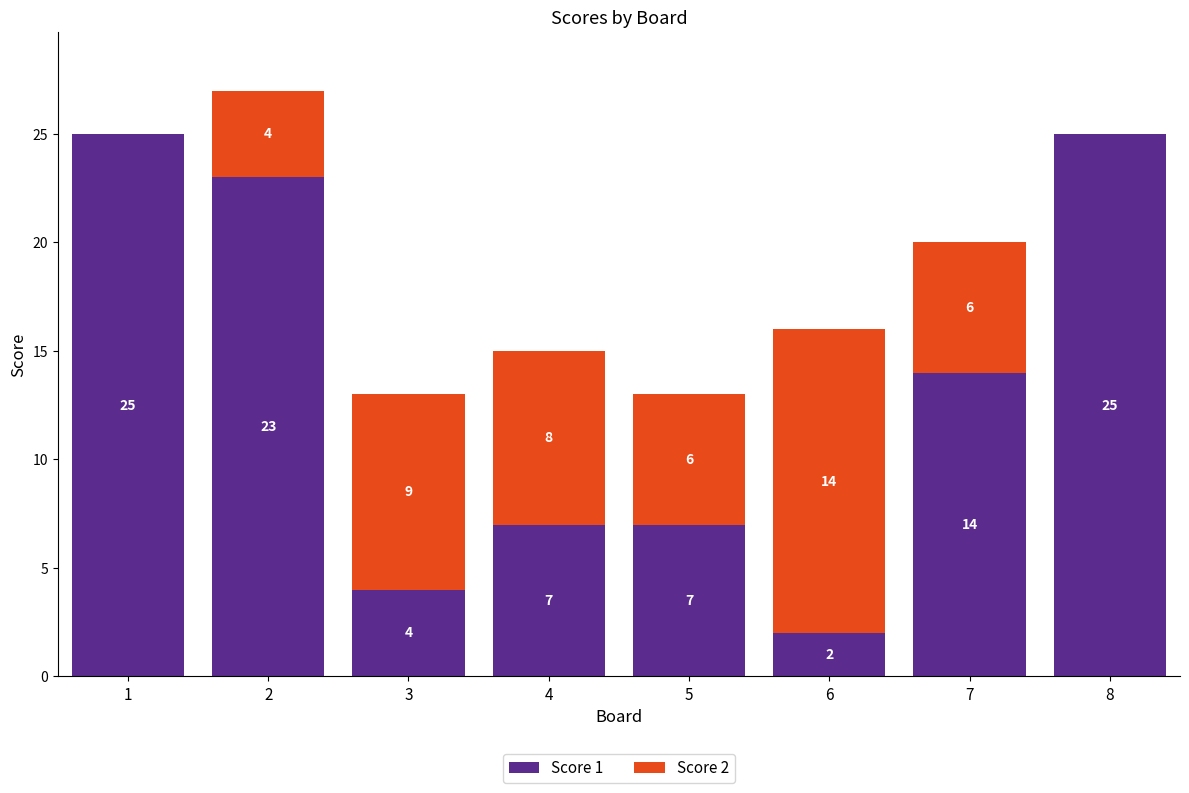

How many distinct data groups are displayed?

2